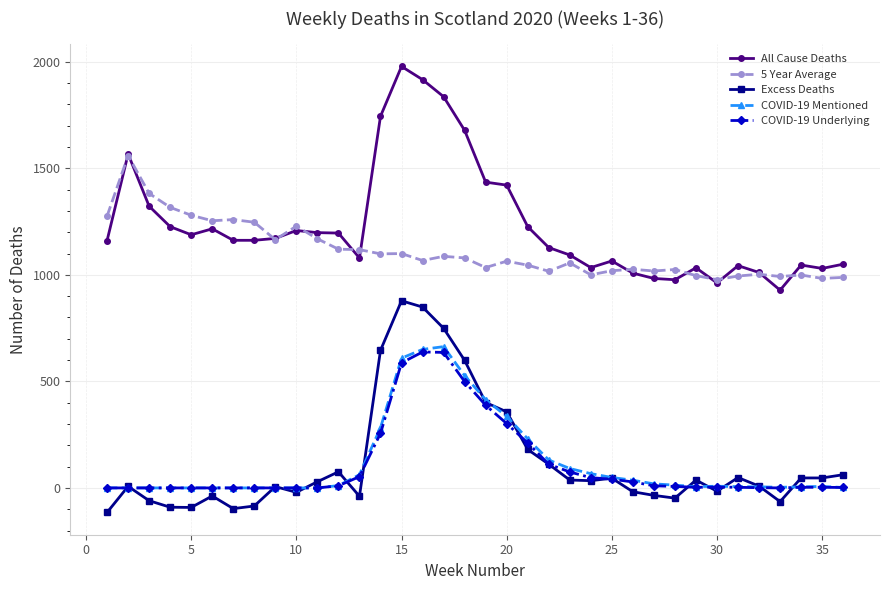

What is the minimum value shown in the chart?

-115.0